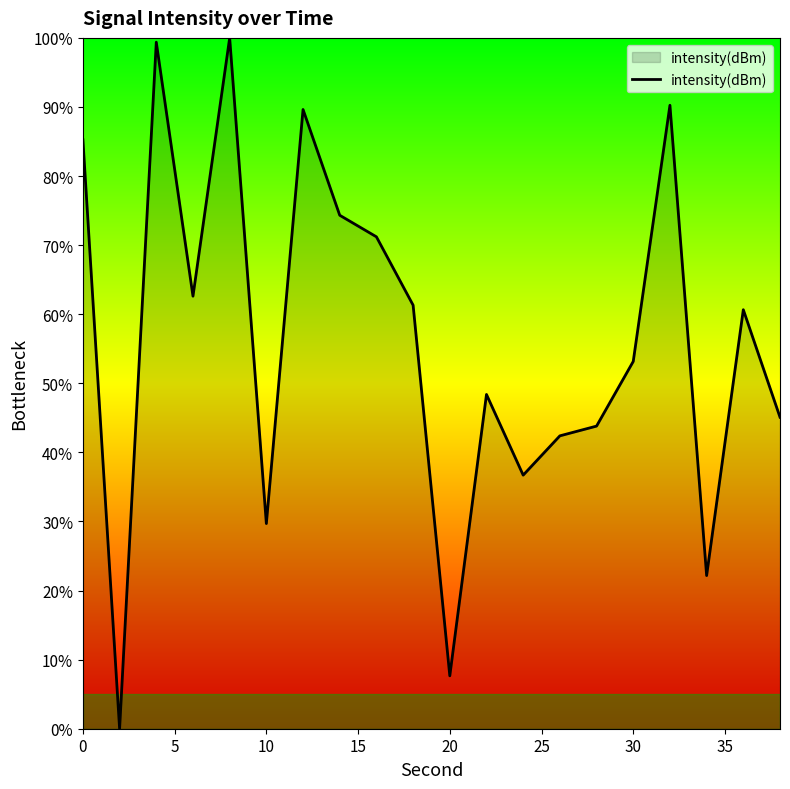

What is the difference between the maximum and minimum values?

100.0